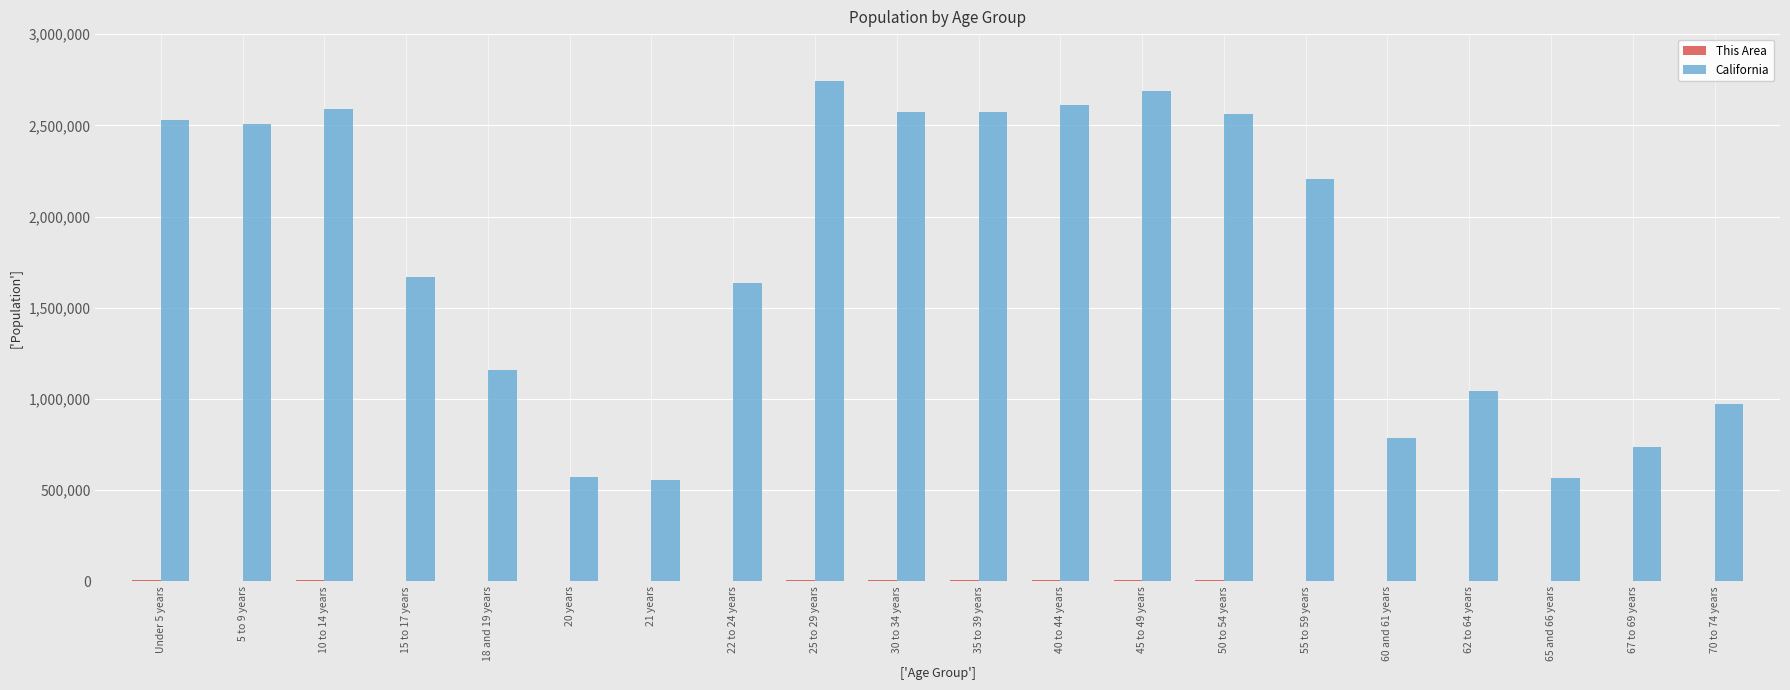

Which series has the largest total across all categories?

California